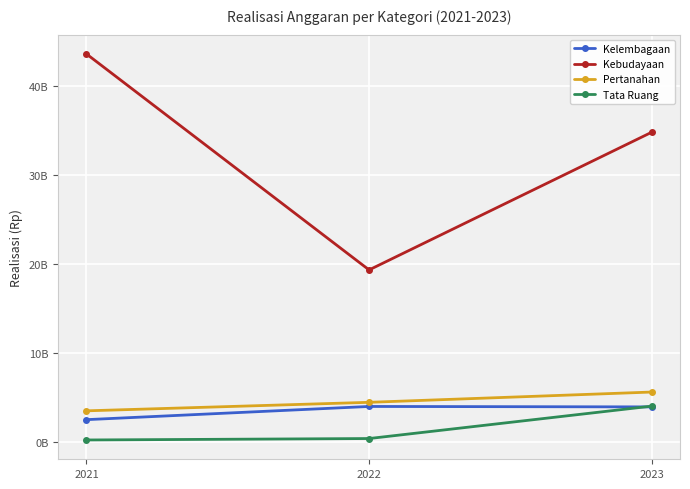

What are all the series names shown in the legend?

Kelembagaan, Kebudayaan, Pertanahan, Tata Ruang